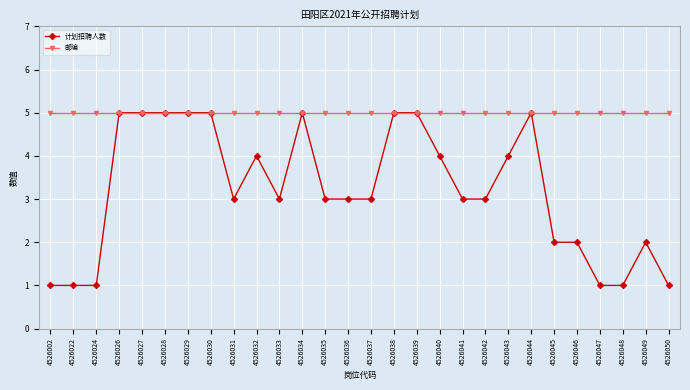

What is the value of the 计划招聘人数 point at the 10th from the left?

4